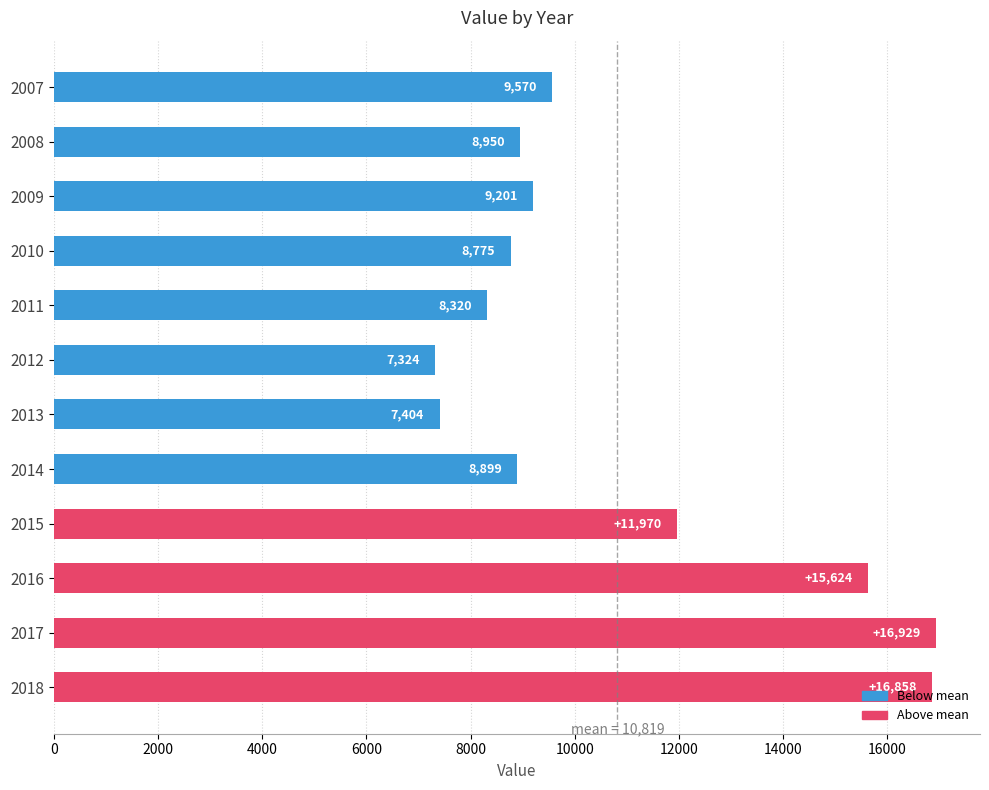

Rank the categories by value from highest to lowest.

2017, 2018, 2016, 2015, 2007, 2009, 2008, 2014, 2010, 2011, 2013, 2012